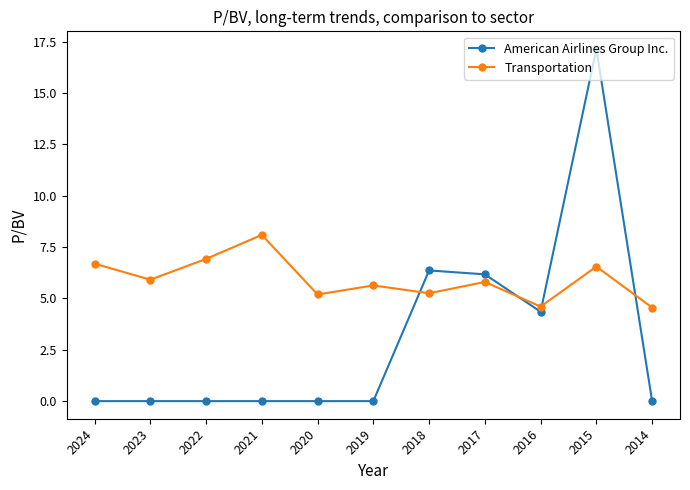

True or false: Transportation has a value of 5.2 at 2018.

True